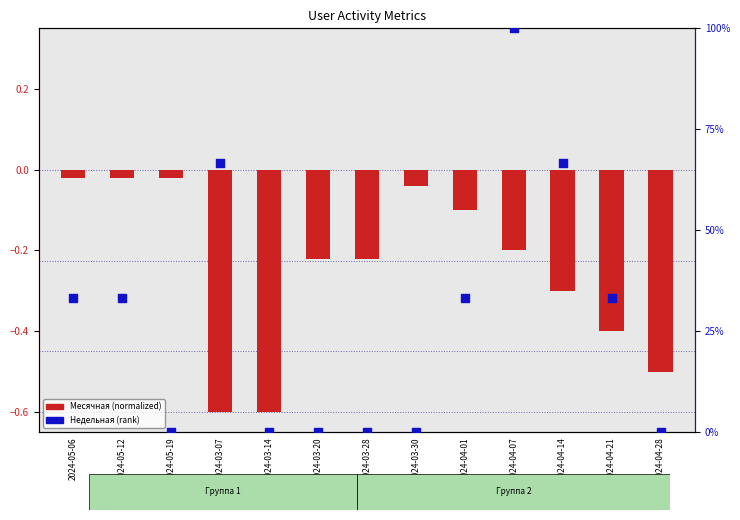

Which series has the largest total across all categories?

Недельная (rank)